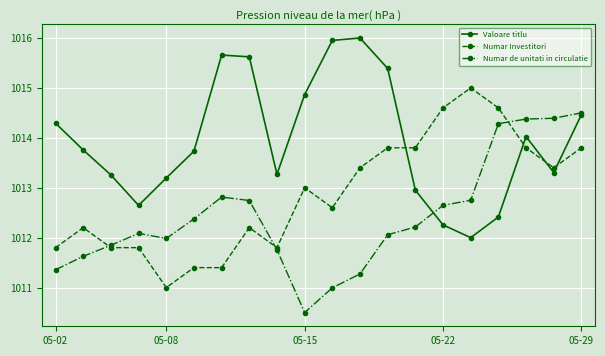

Which series has the largest total across all categories?

Valoare titlu